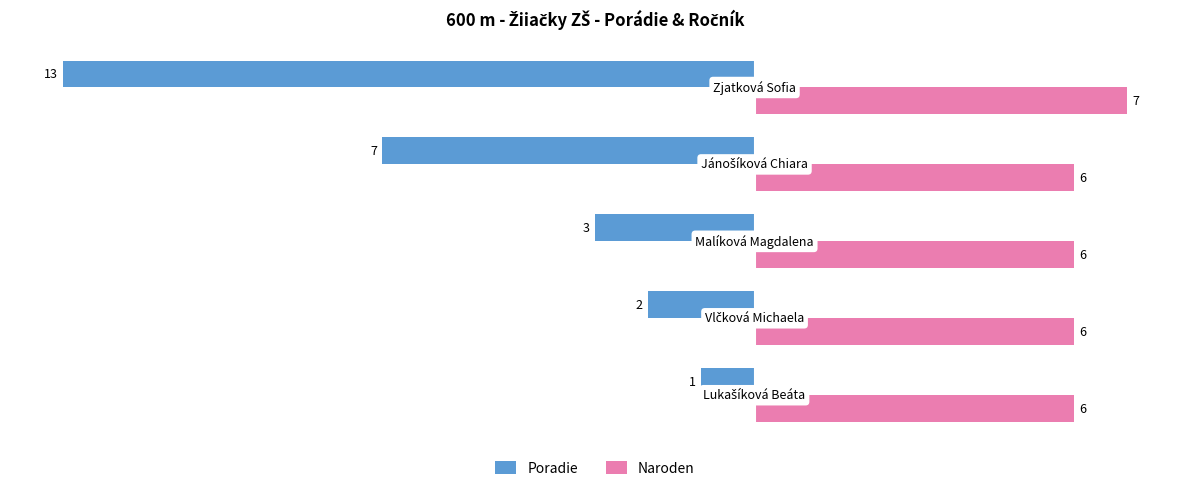

List the series in order of their overall mean, highest first.

Naroden, Poradie